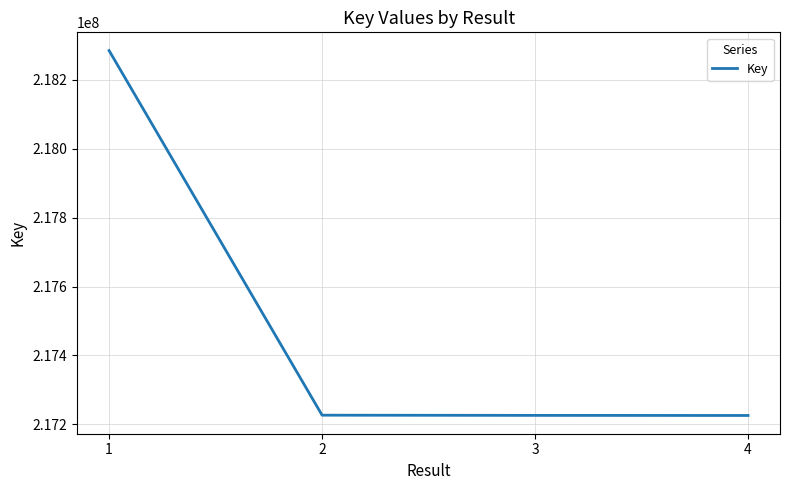

Is it true that the value at 4 is 217225556?

True